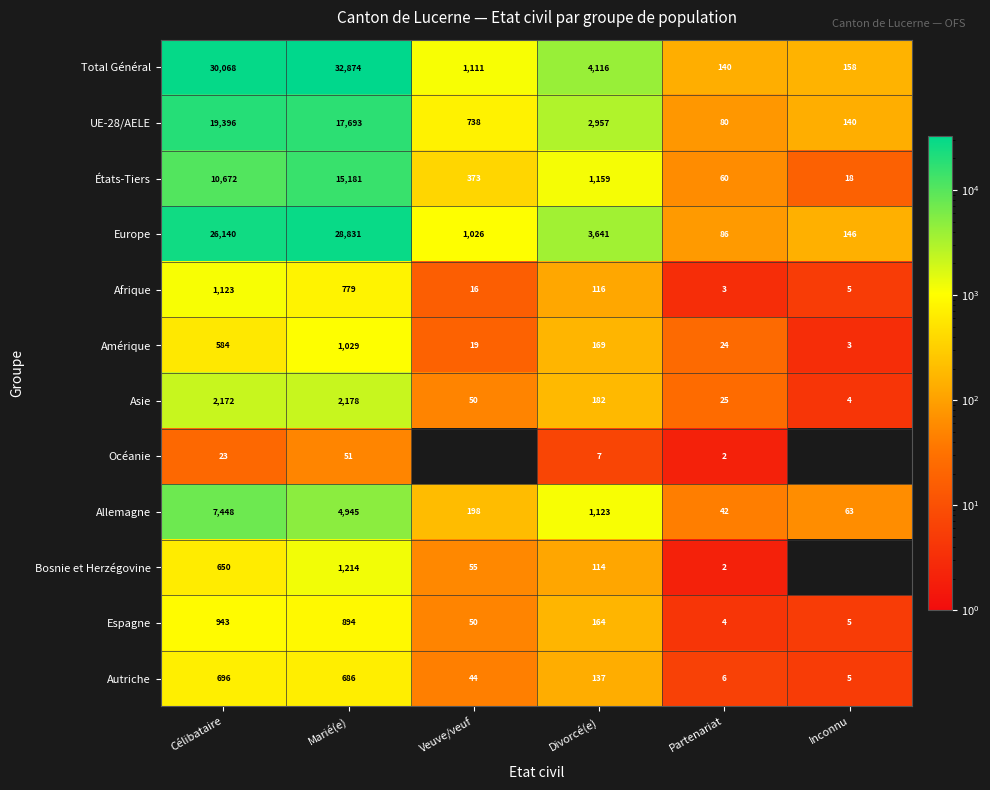

True or false: Total Général has a value of 1111 at Veuve/veuf.

True